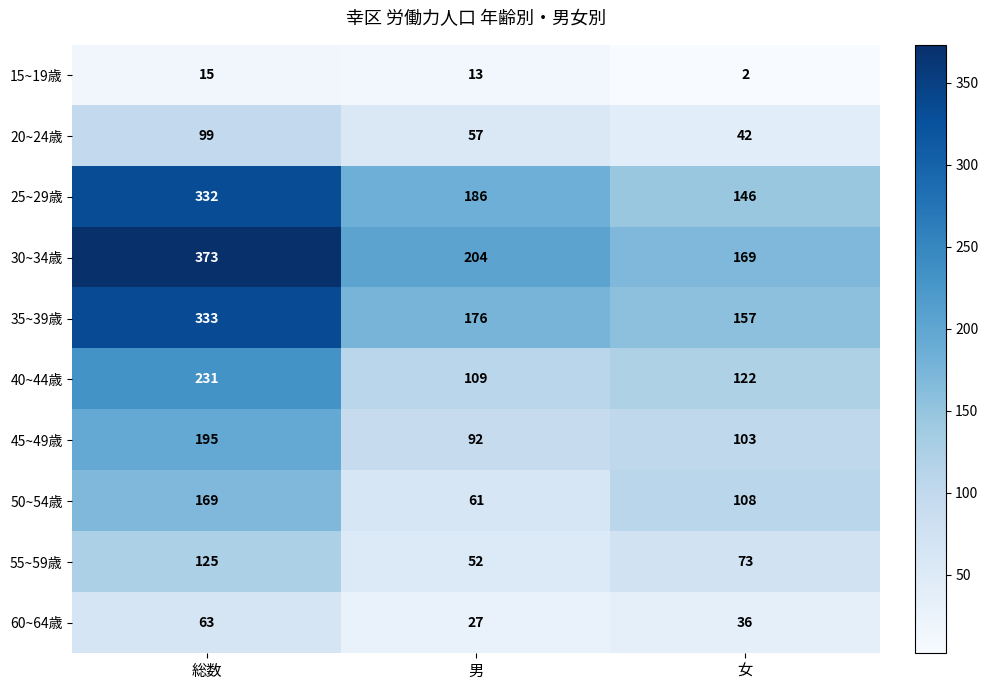

At how many categories does at least one series exceed 157?

3